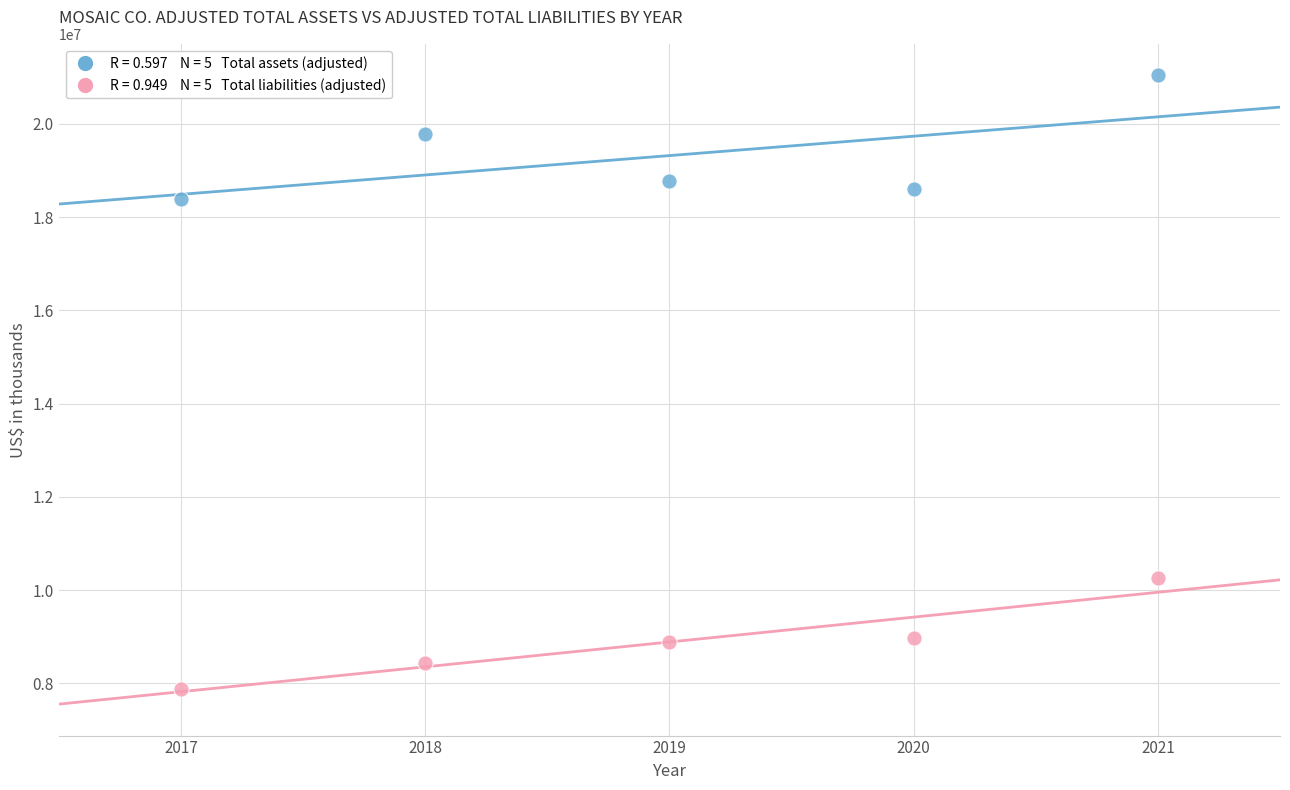

Across all data points, what is the average X value?

2019